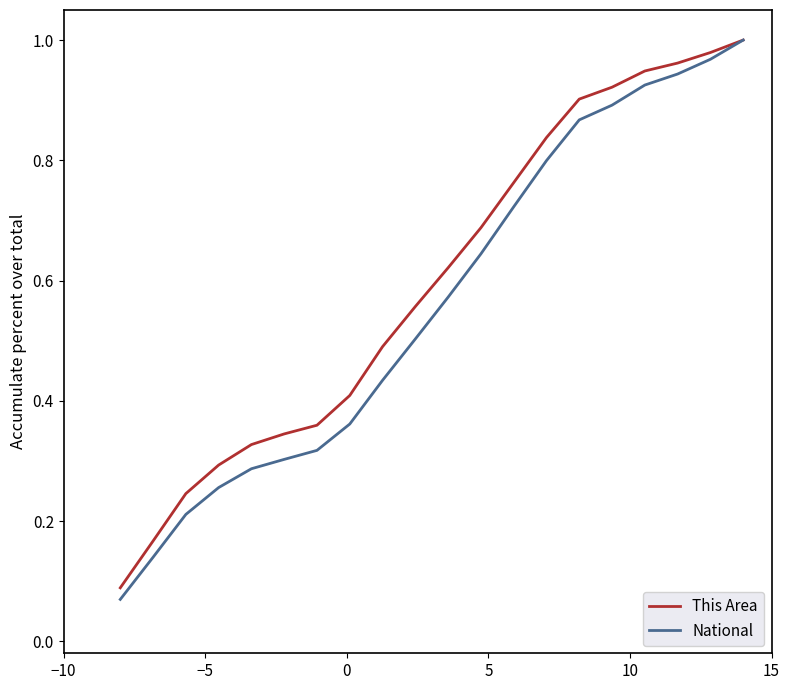

Which series has the widest spread of values?

National